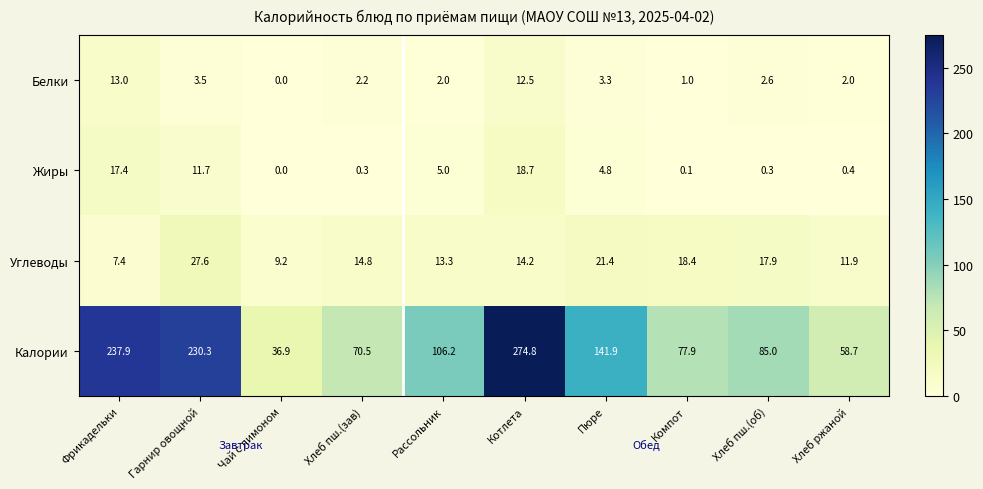

At which category is the sum across all series the highest?

Котлета